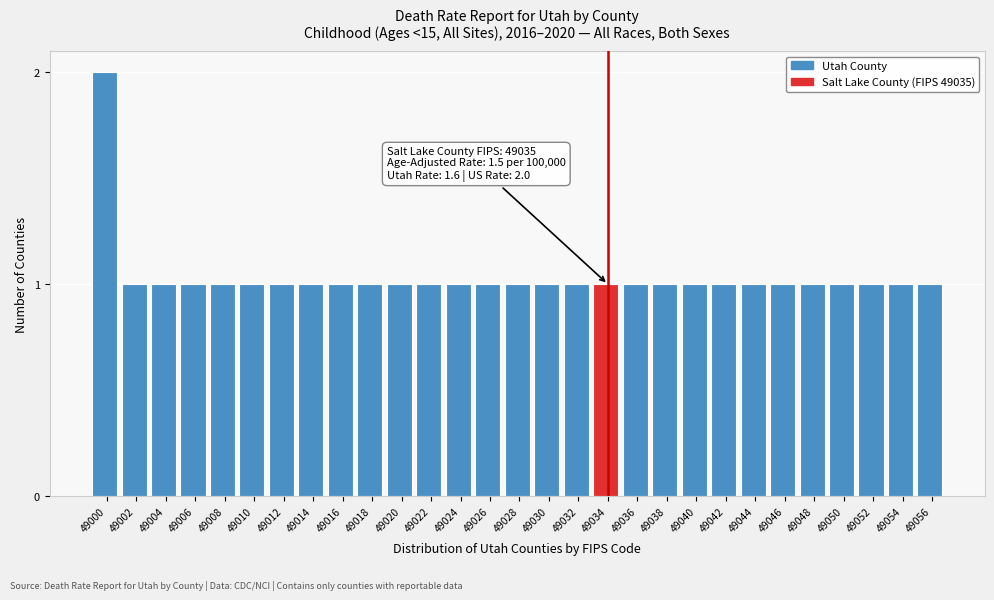

Reading left to right, what are all the values shown in this chart?

2	1	1	1	1	1	1	1	1	1	1	1	1	1	1	1	1	1	1	1	1	1	1	1	1	1	1	1	1